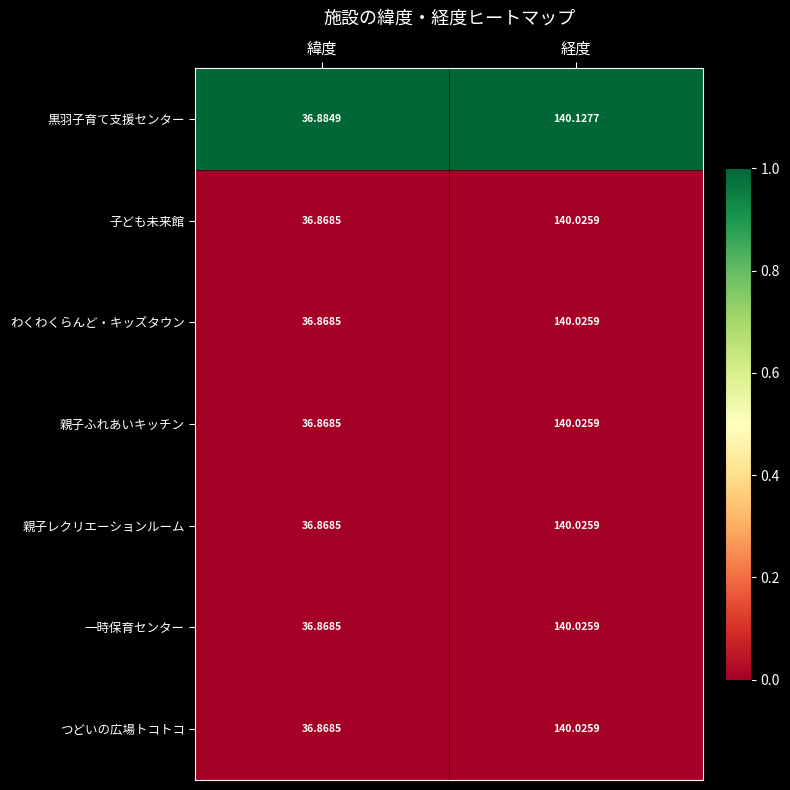

Which series has the widest spread of values?

黒羽子育て支援センター